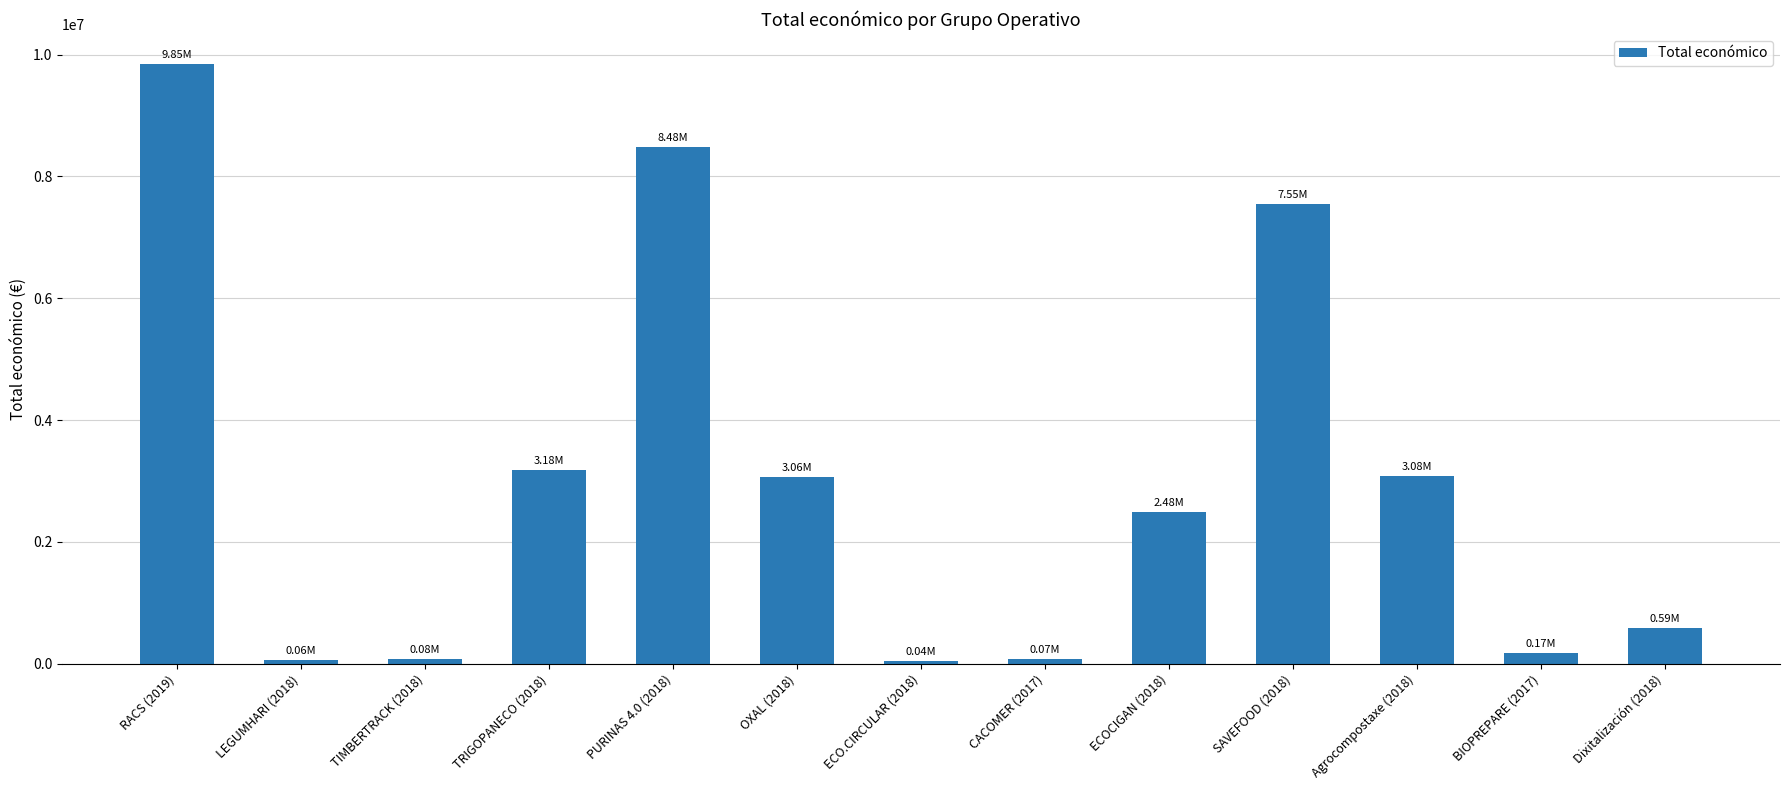

What is the ratio of the value at TIMBERTRACK (2018) to the value at Dixitalización (2018)?

0.1